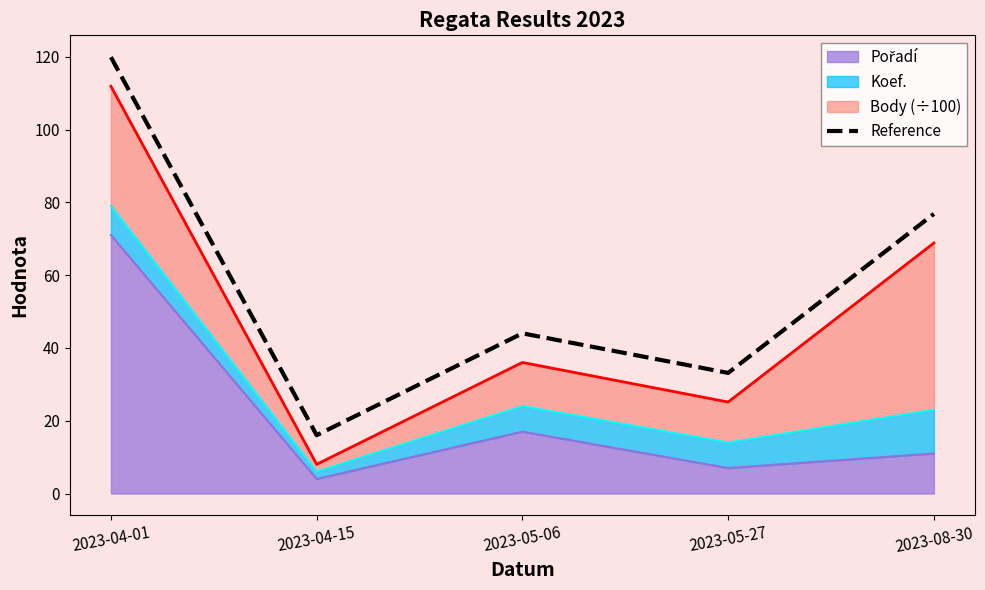

Approximately how many times larger is the value at 2023-04-01 compared to 2023-05-27?

3.6